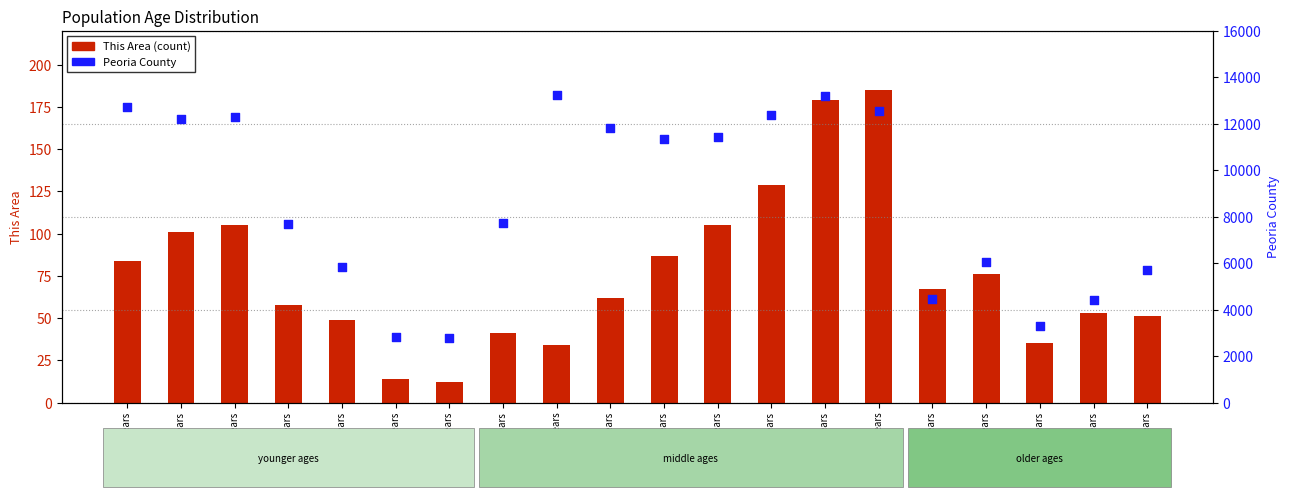

Which series reaches the minimum Y coordinate?

This Area (count)